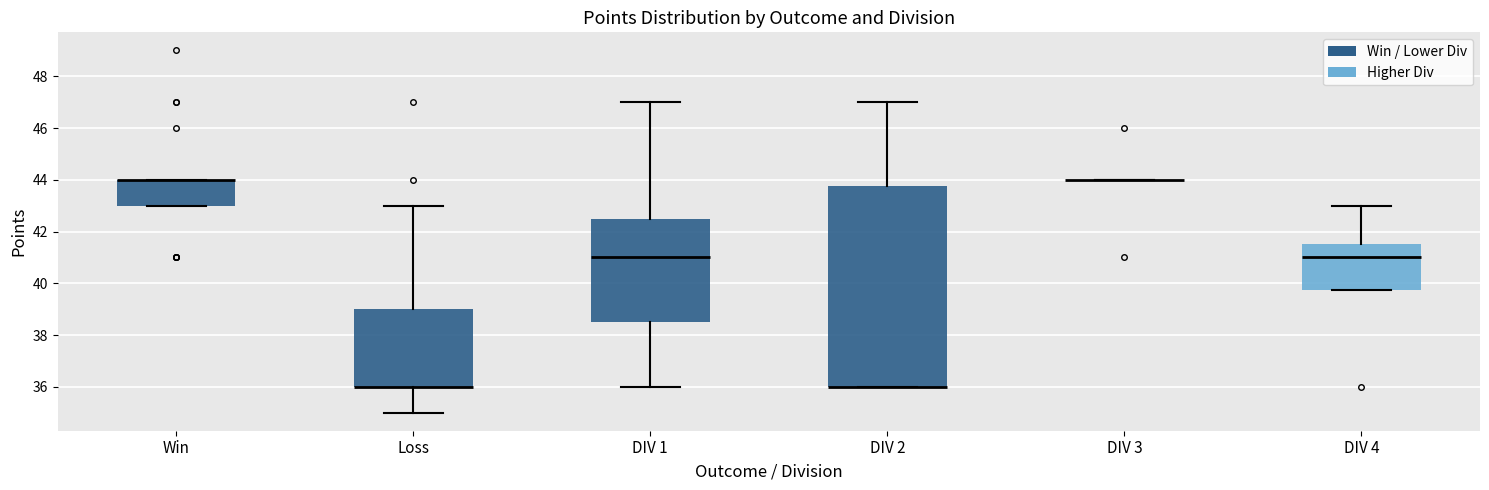

Reading left to right, read every box against the y-axis: the position of its median line, the range the box covers, and the ends of its whiskers. The values are not printed on the chart, so give them approximately, as read against the axis.

Win: median 44.0 (drawn on the box's upper edge), box 43.0 to 44.0, whiskers 43.0 to 44.0
Loss: median 36.0 (drawn on the box's lower edge), box 36.0 to 39.0, whiskers 35.0 to 43.0
DIV 1: median 41.0, box 38.6 to 42.6, whiskers 36.0 to 47.0
DIV 2: median 36.0 (drawn on the box's lower edge), box 36.0 to 43.8, whiskers 36.0 to 47.0
DIV 3: box collapsed to a line at 44.0, whiskers 44.0 to 44.0
DIV 4: median 41.0, box 39.8 to 41.6, whiskers 39.8 to 43.0